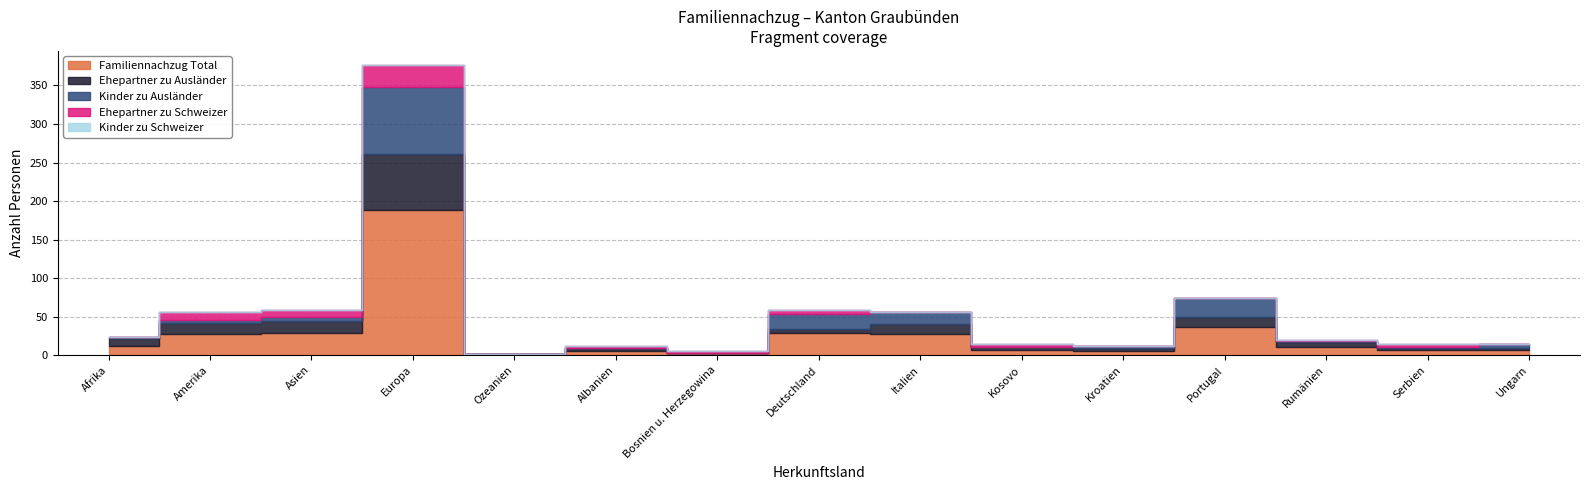

How many series are shown in this chart?

5